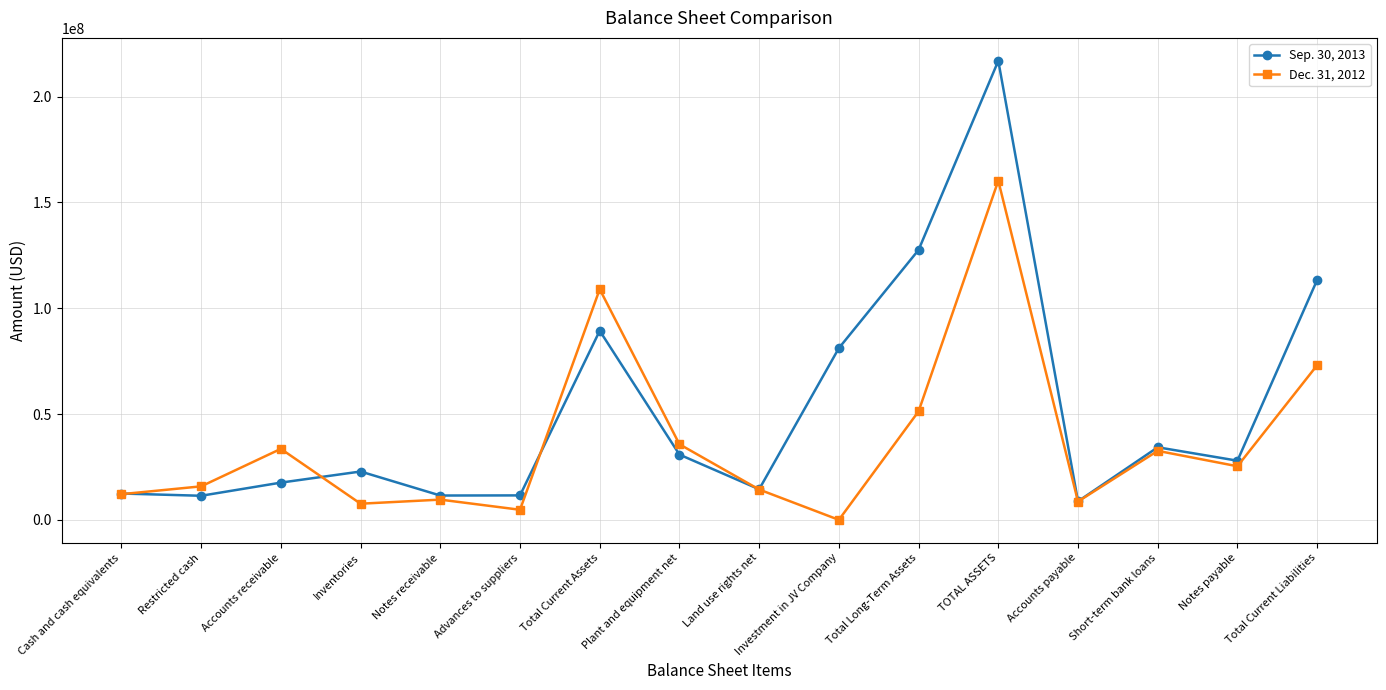

What is the difference between the Dec. 31, 2012 values at Investment in JV Company and Restricted cash?

15835364